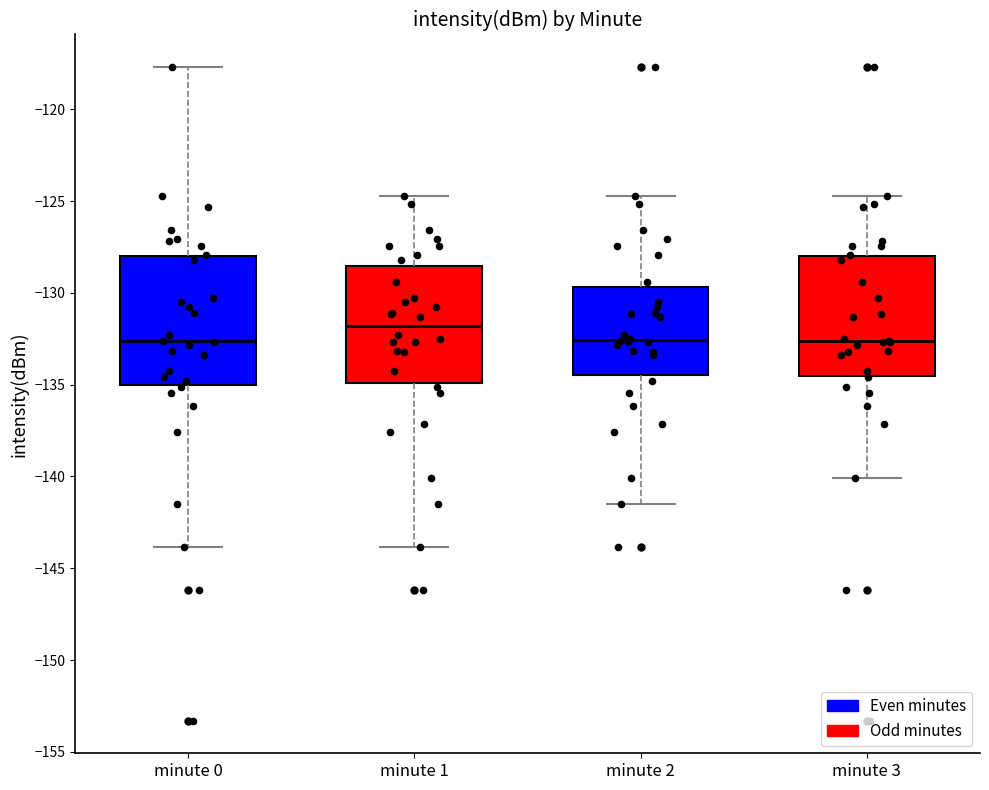

Which box's median line is the highest?

minute 1